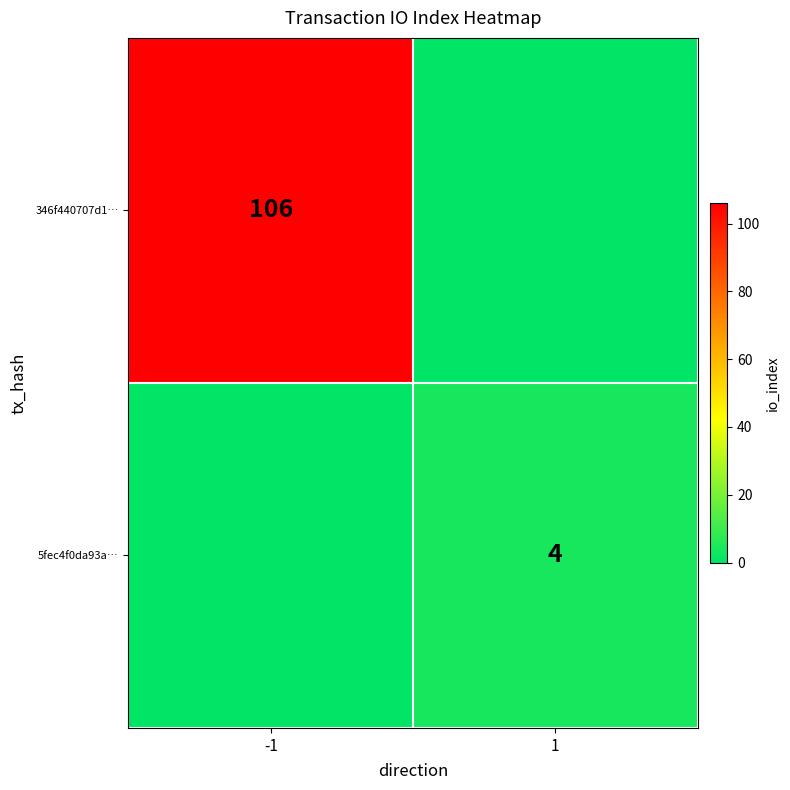

True or false: 5fec4f0da93a… has a value of 4 at 1.

True